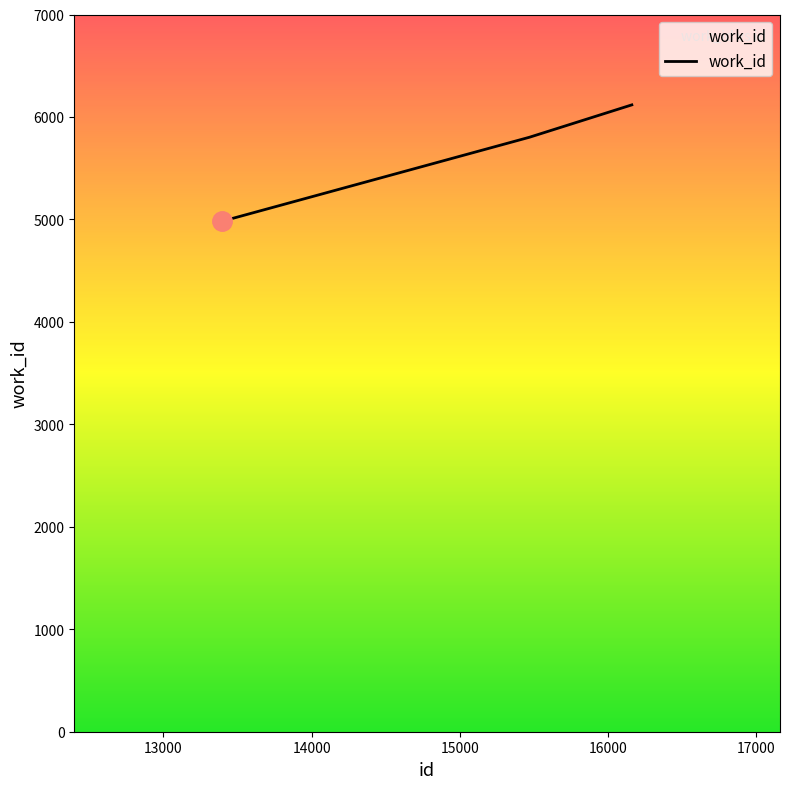

Count the values in the range 4983 to 6118.

3